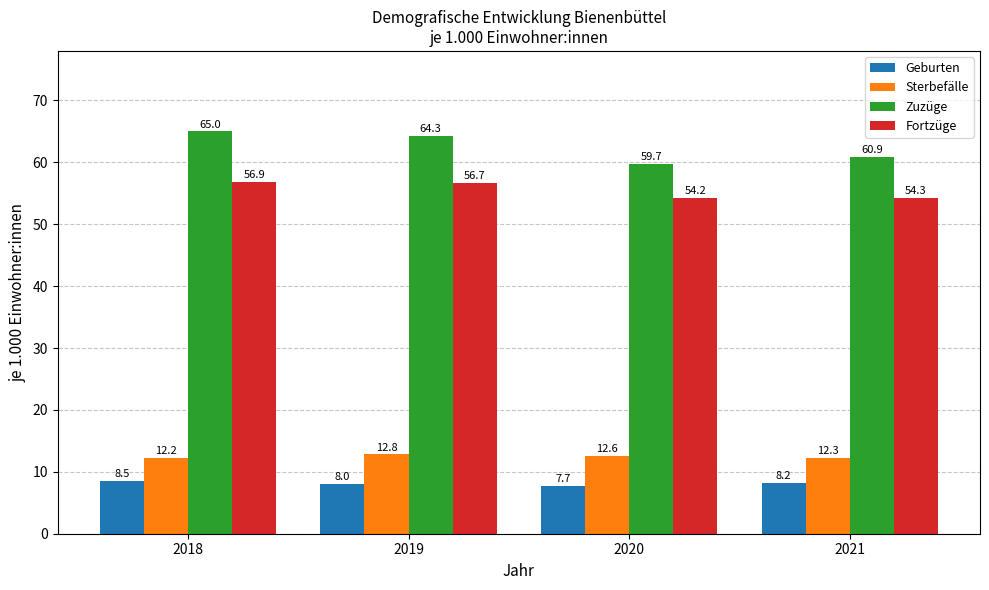

Which series has the widest spread of values?

Zuzüge